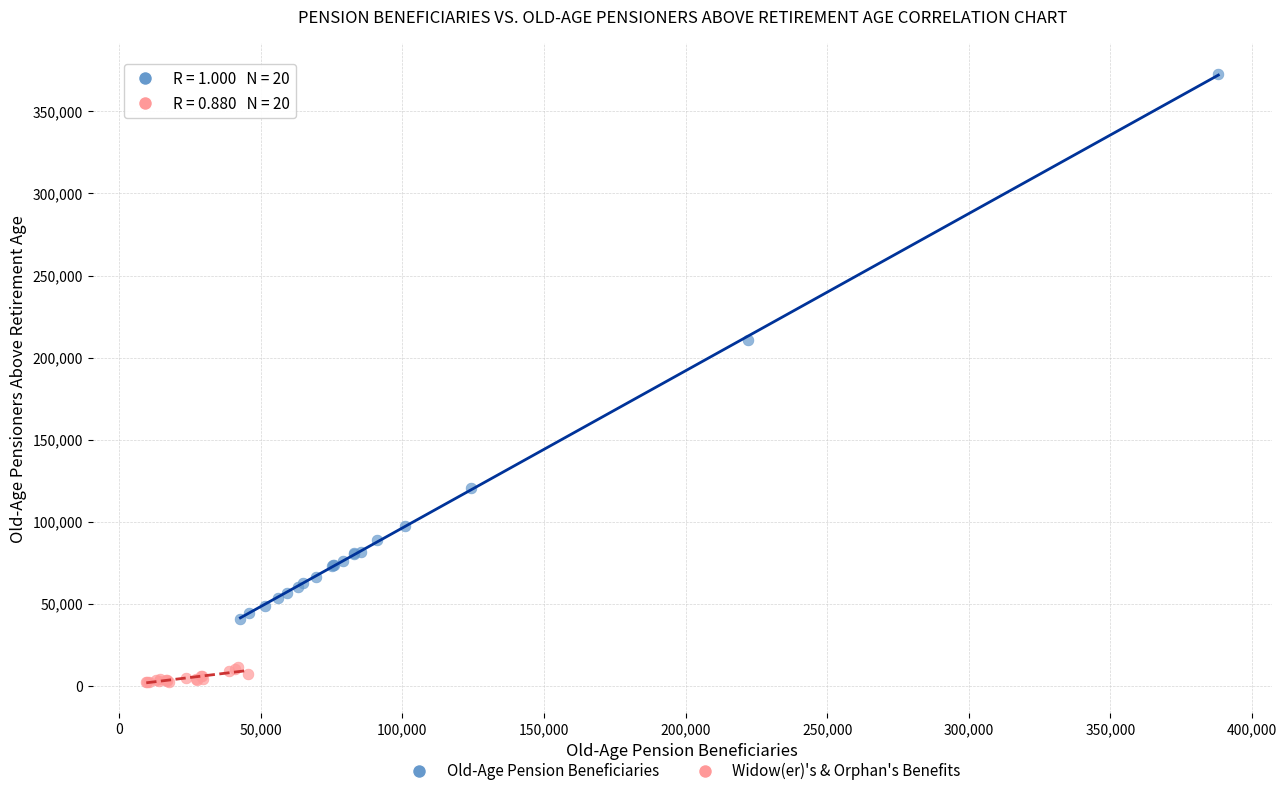

Which series has the widest spread of Y values?

Old-Age Pension Beneficiaries